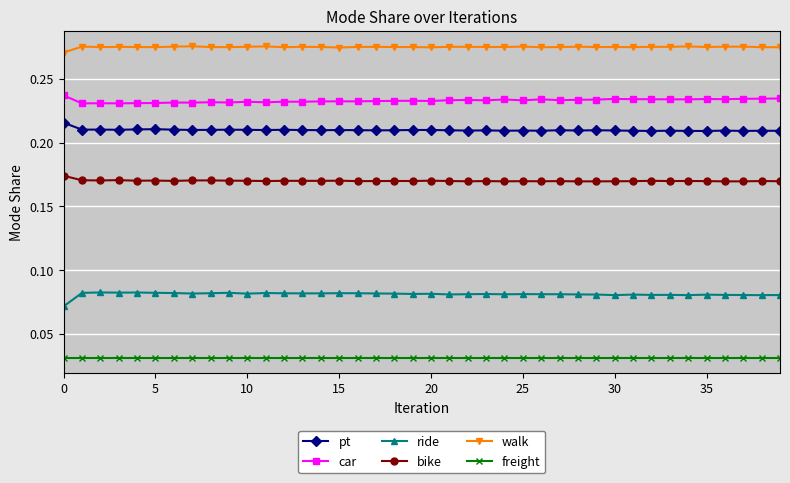

Rank the series by their maximum value, from lowest to highest.

freight, ride, bike, pt, car, walk